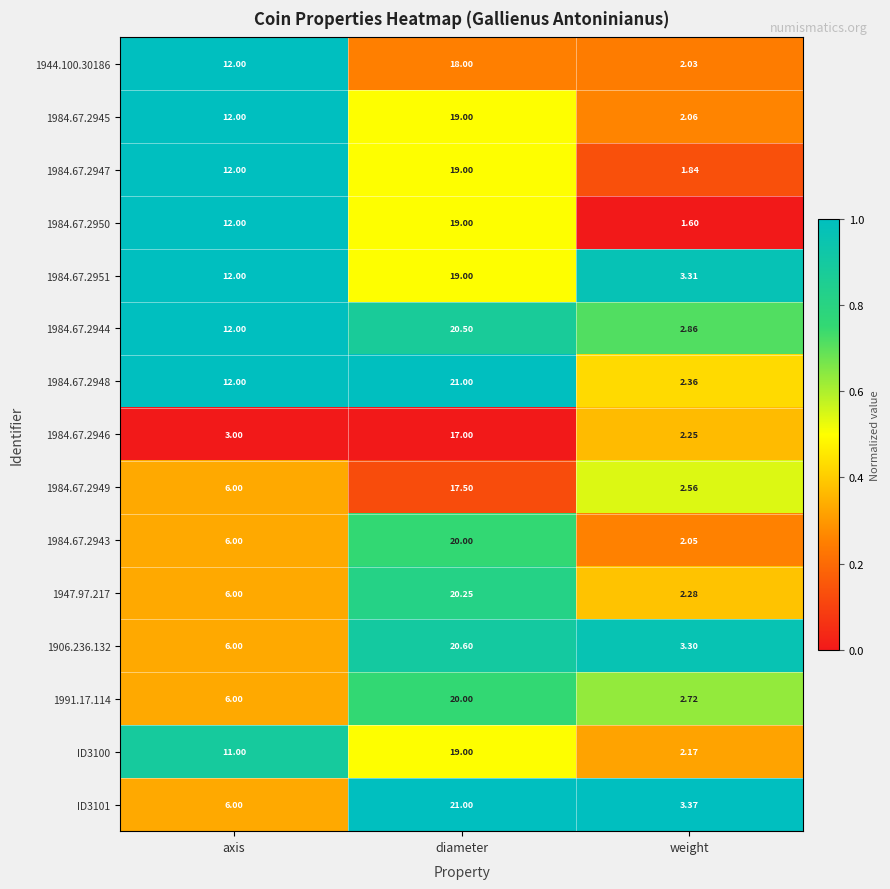

List the labels in order of 1984.67.2946 value, smallest first.

weight, axis, diameter